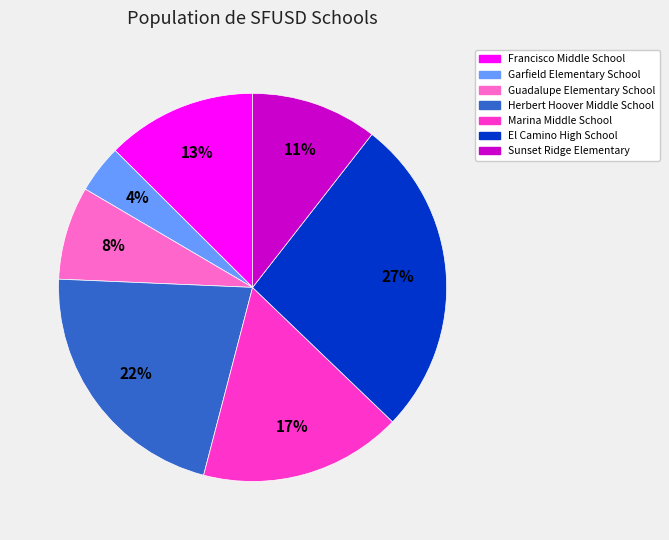

To the nearest percent, what portion does Marina Middle School represent?

17%